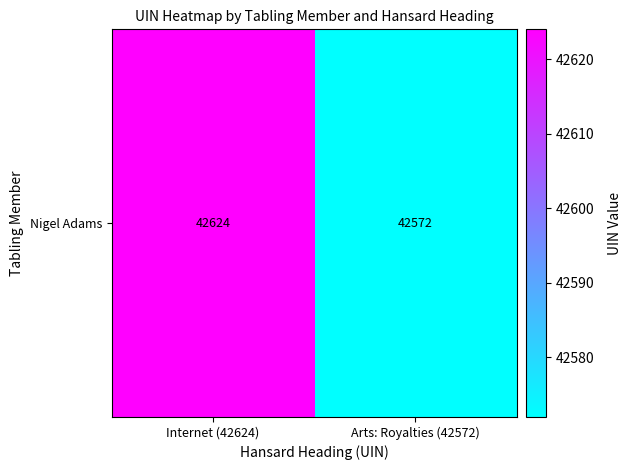

Read the value at Internet (42624), to the nearest 10.

42620